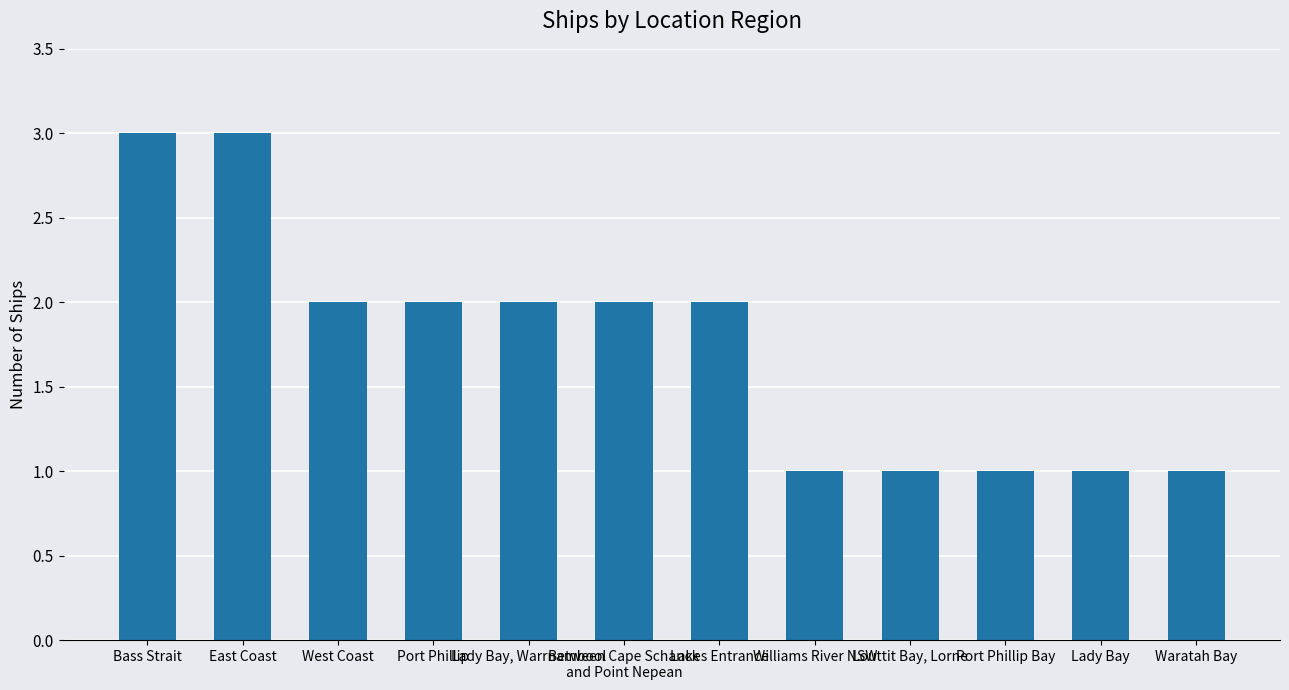

What is the change in value from Between Cape Schanck
and Point Nepean to Williams River NSW?

-1